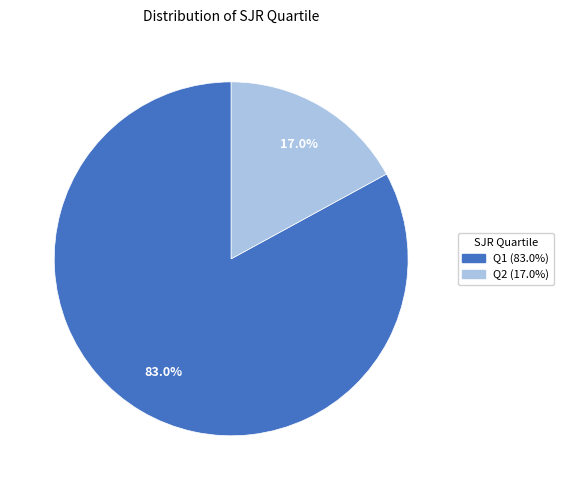

To the nearest percent, what is the combined percentage of Q1 and Q2?

100%